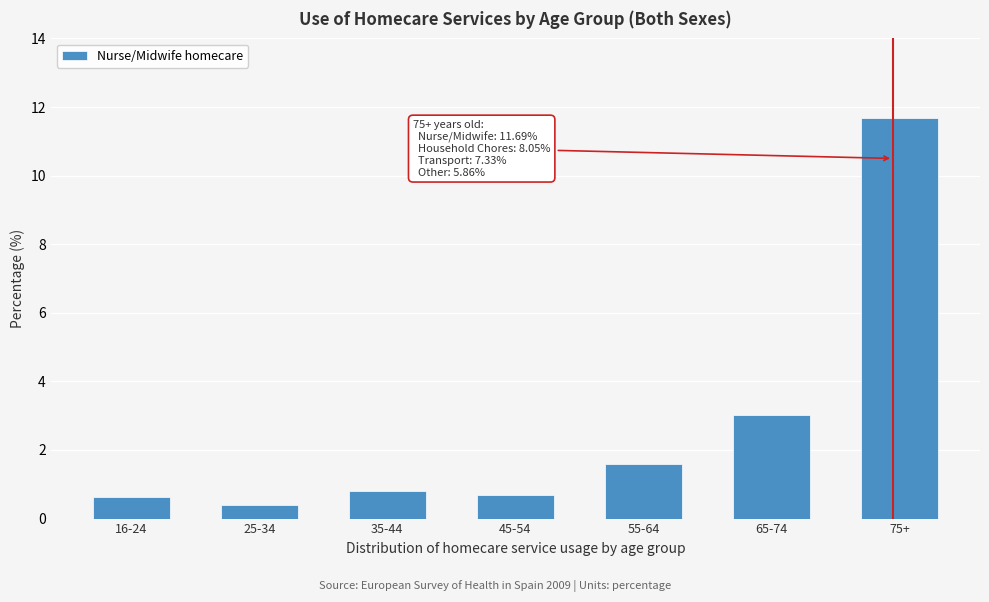

Reading right to left, what are all the values shown in this chart?

75+=11.7	65-74=3.0	55-64=1.6	45-54=0.7	35-44=0.8	25-34=0.4	16-24=0.6